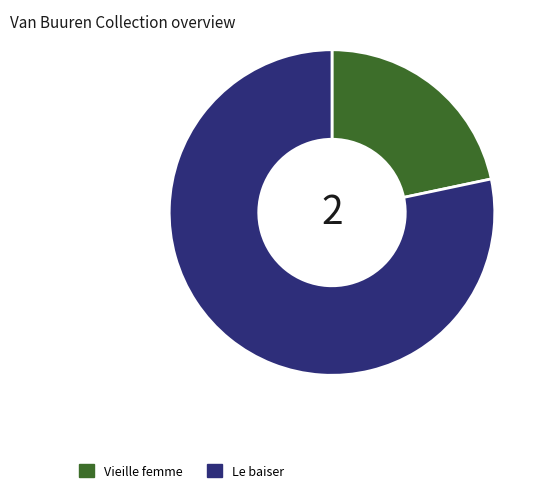

Which category has the smallest portion of the pie?

Vieille femme